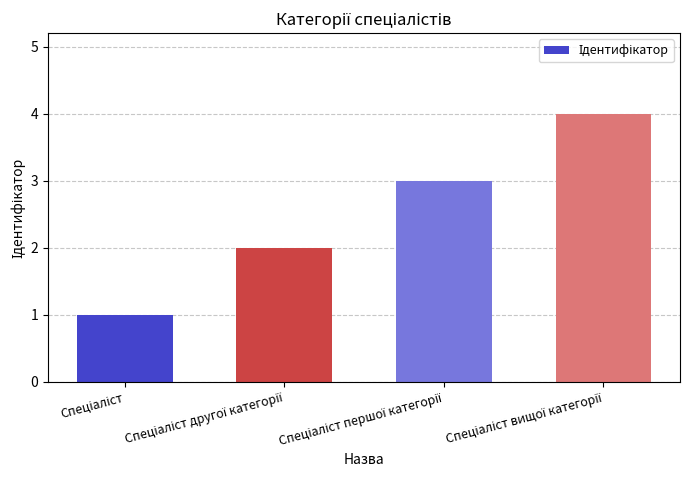

Reading left to right, extract all data points from this chart.

1	2	3	4